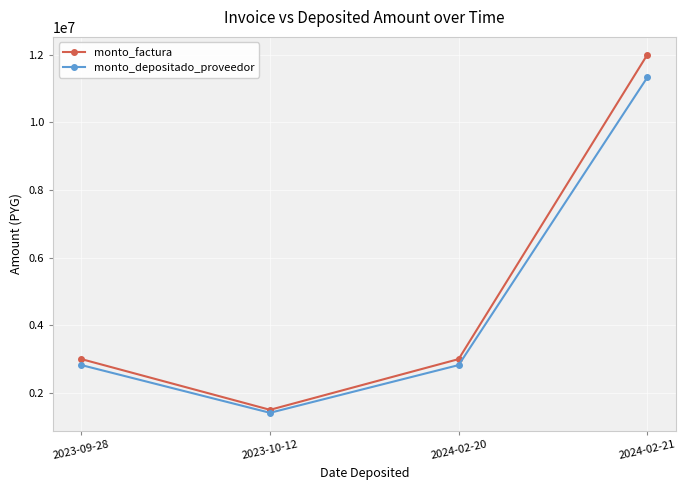

Does the chart have visible grid lines?

Yes